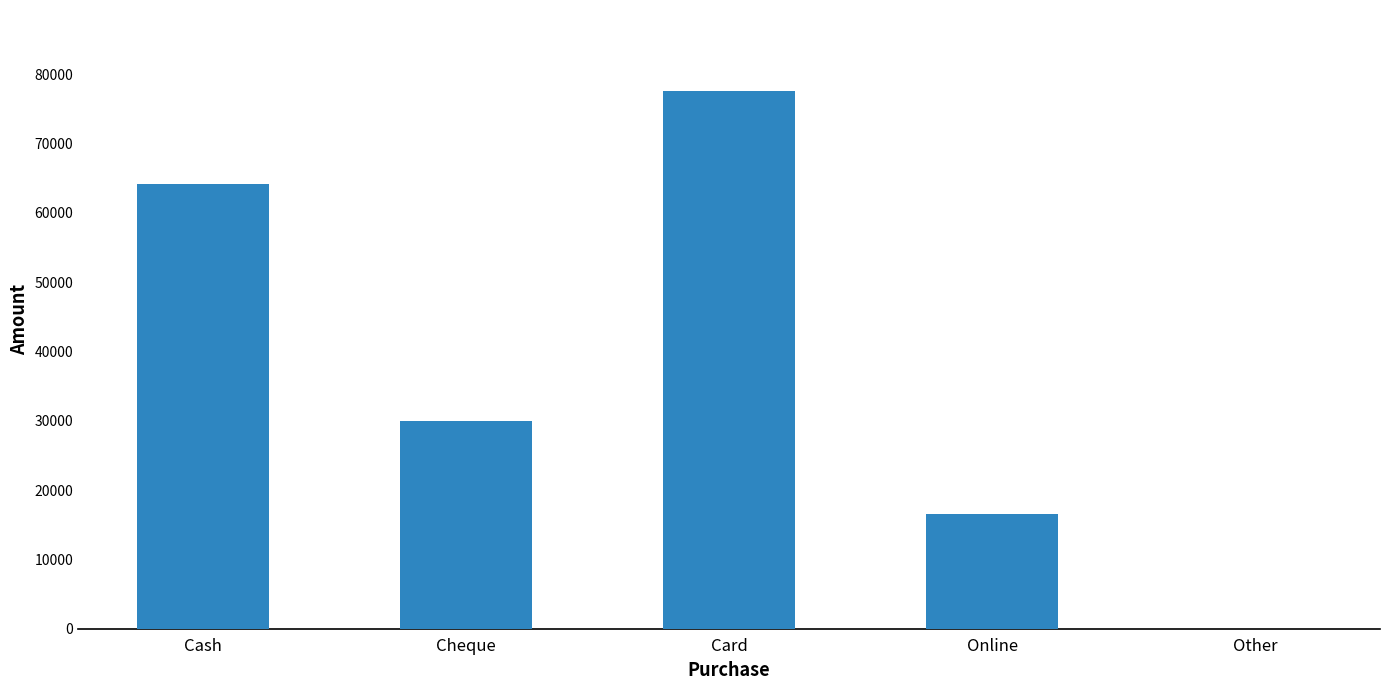

The chart shows a value of 4433 at Online. True or false?

False